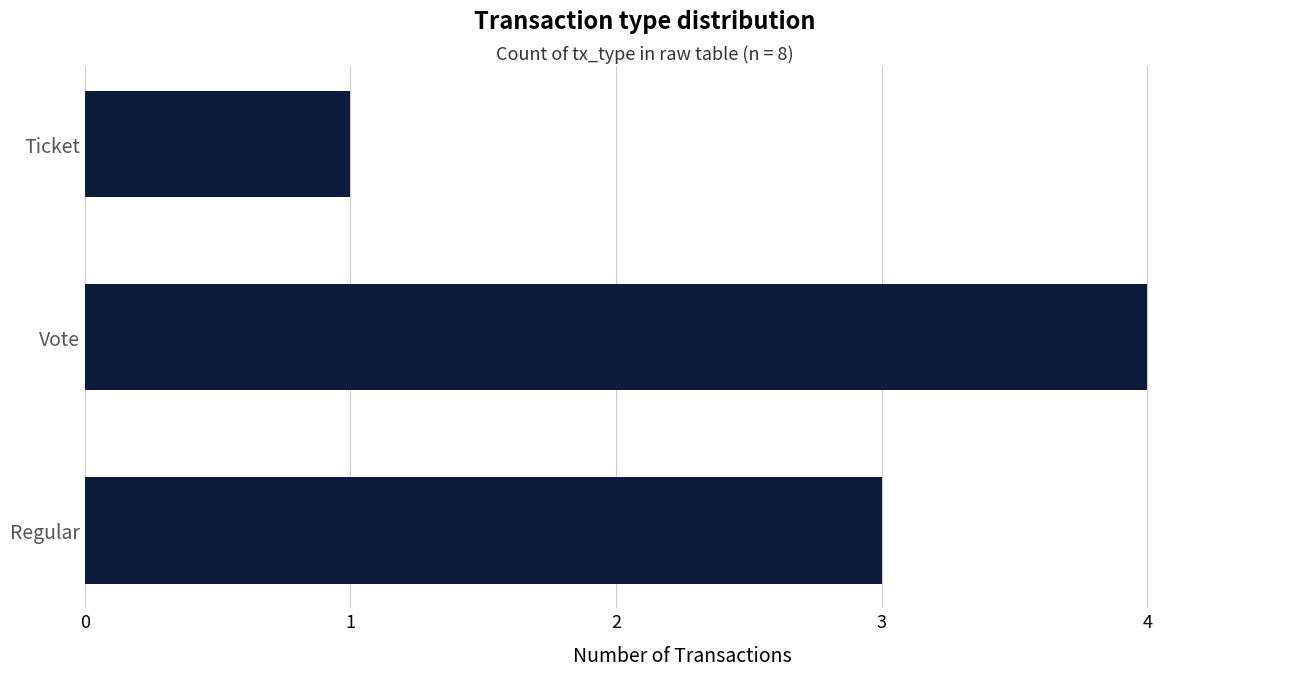

Reading top to bottom, list all the values displayed in this chart.

1	4	3